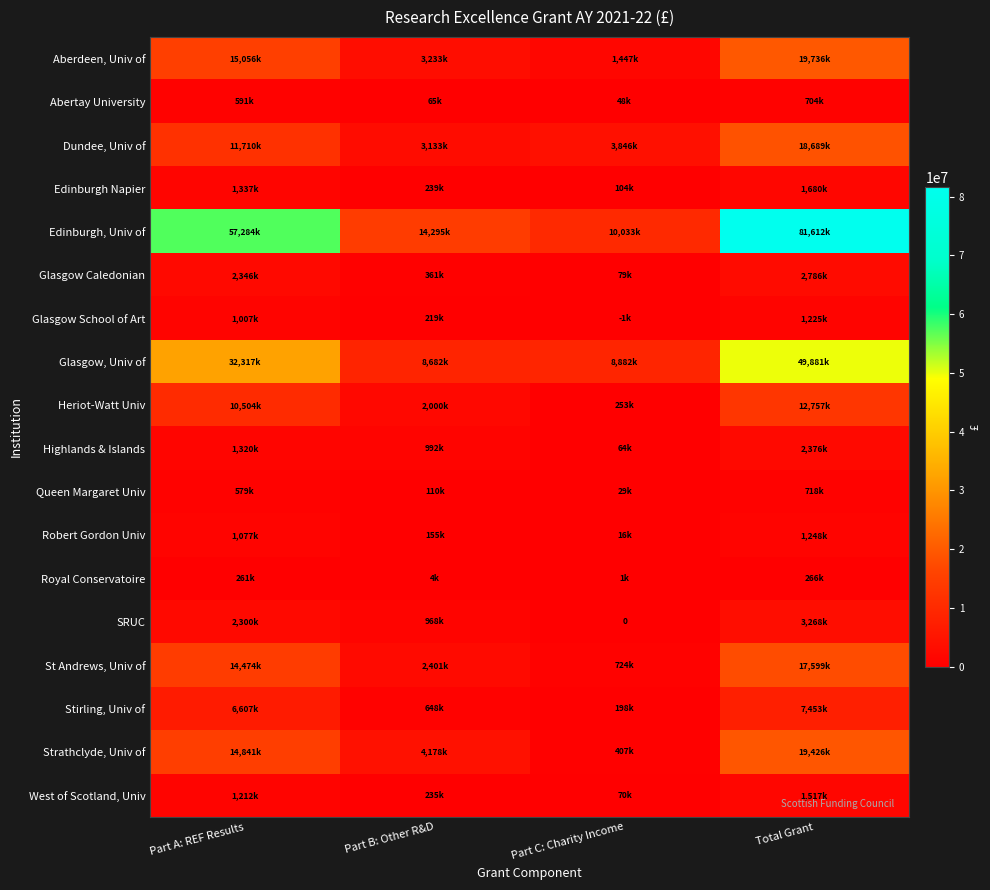

Between Part C: Charity Income and Part B: Other R&D, which is larger?

Part B: Other R&D